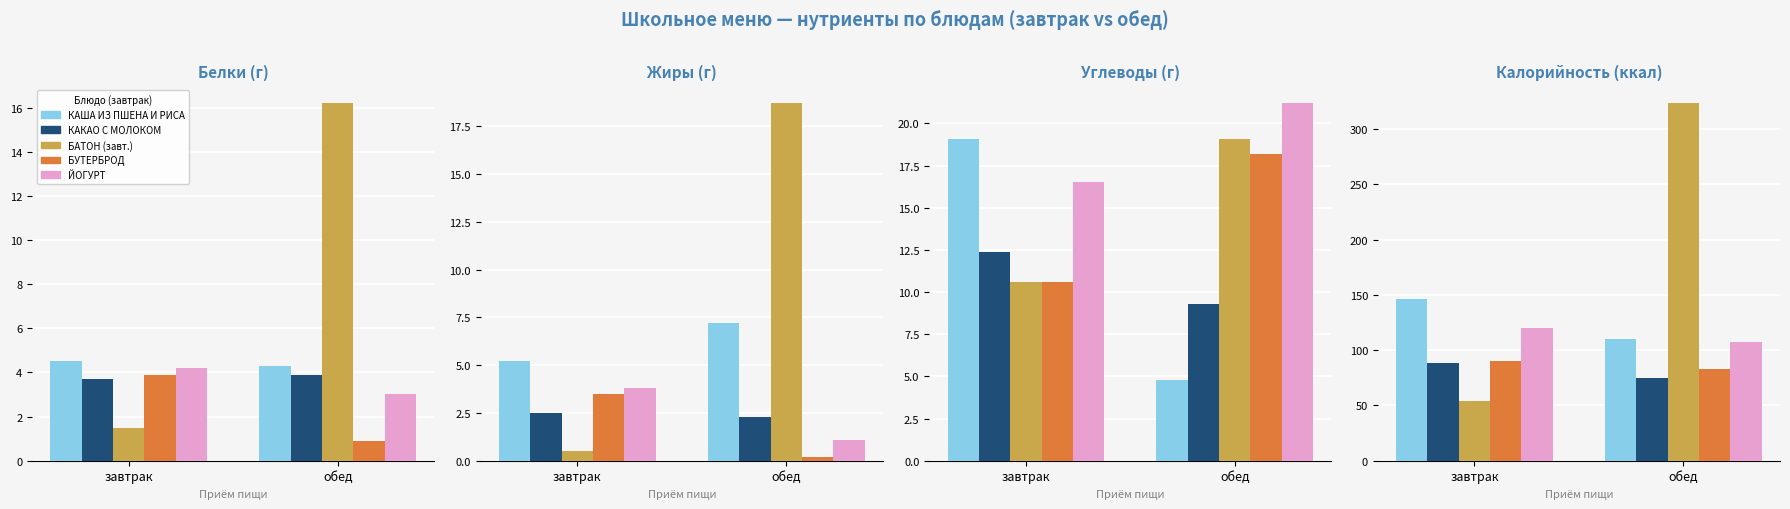

What is the difference between the maximum and minimum values in the блюдо 5 series?

12.8